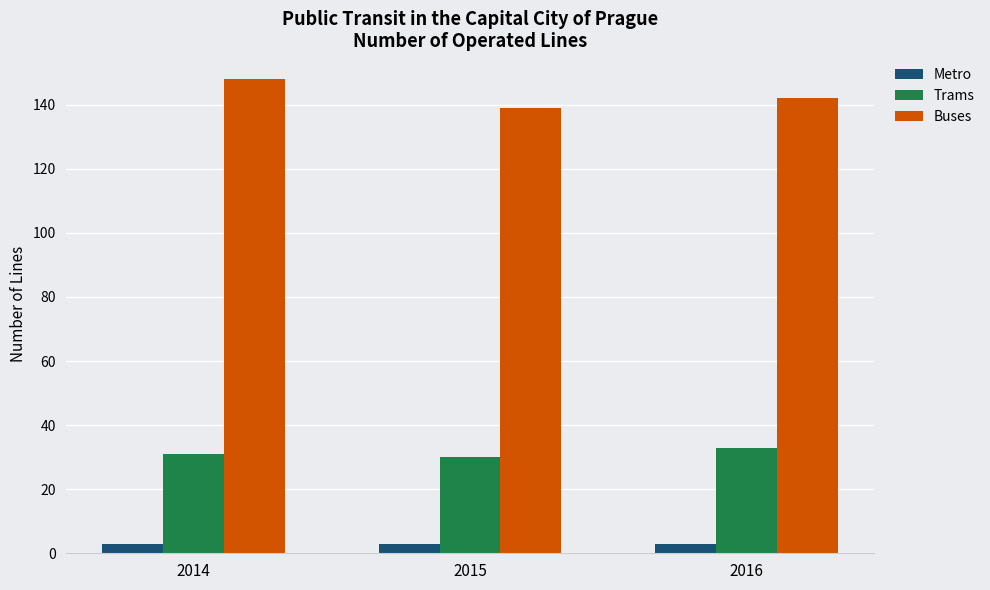

At which category does the chart reach its peak across all series?

2014